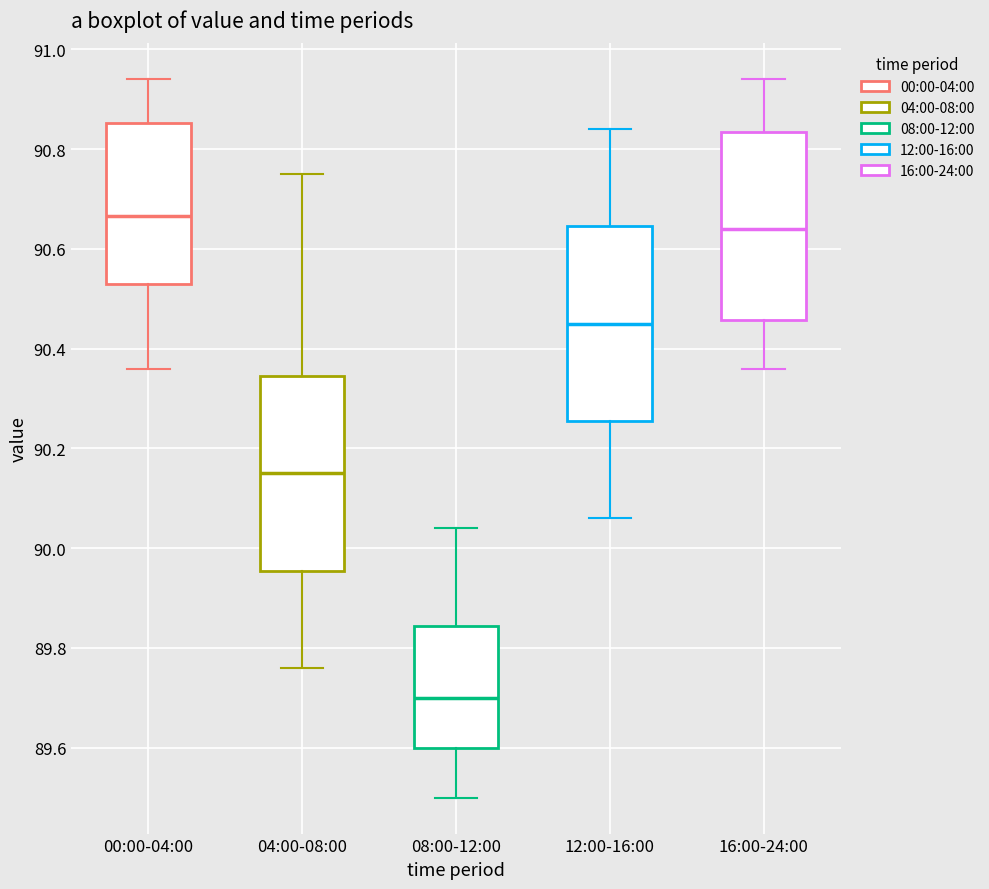

Reading left to right, read every box against the y-axis: the position of its median line, the range the box covers, and the ends of its whiskers. The values are not printed on the chart, so give them approximately, as read against the axis.

00:00-04:00: median 90.66, box 90.54 to 90.86, whiskers 90.36 to 90.94
04:00-08:00: median 90.16, box 89.96 to 90.34, whiskers 89.76 to 90.76
08:00-12:00: median 89.70, box 89.60 to 89.84, whiskers 89.50 to 90.04
12:00-16:00: median 90.46, box 90.26 to 90.64, whiskers 90.06 to 90.84
16:00-24:00: median 90.64, box 90.46 to 90.84, whiskers 90.36 to 90.94